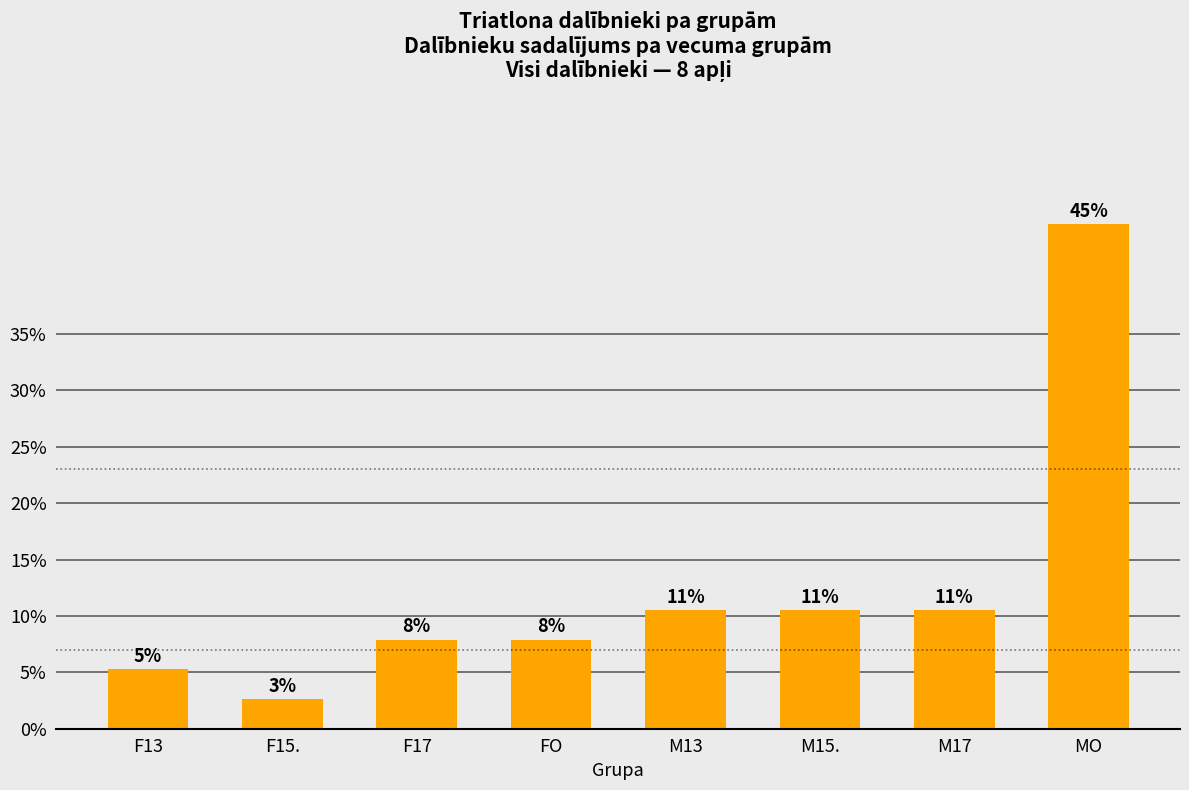

How many bars are there in total?

8